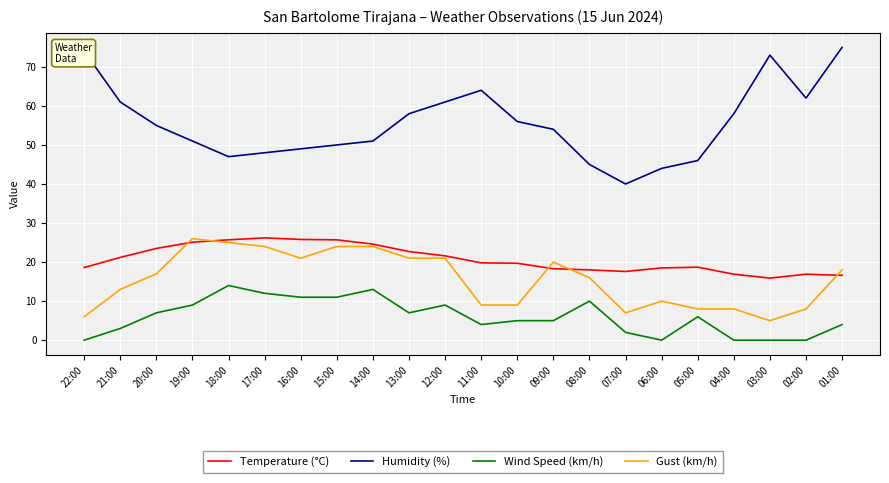

The value of Humidity (%) at 03:00 is 128.7. True or false?

False